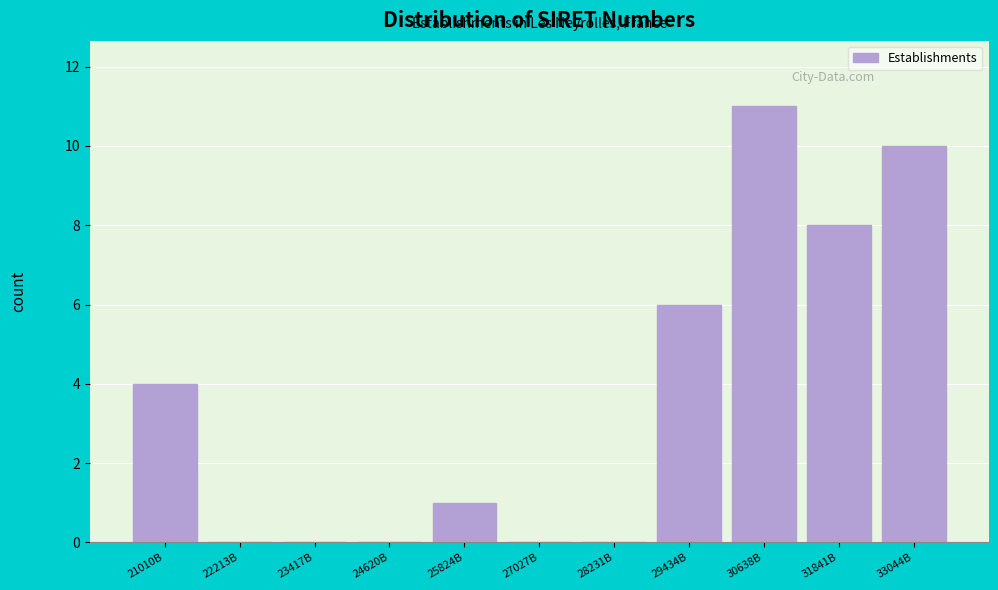

Reading right to left, extract all data points from this chart.

33044B=10	31841B=8	30638B=11	29434B=6	28231B=0	27027B=0	25824B=1	24620B=0	23417B=0	22213B=0	21010B=4